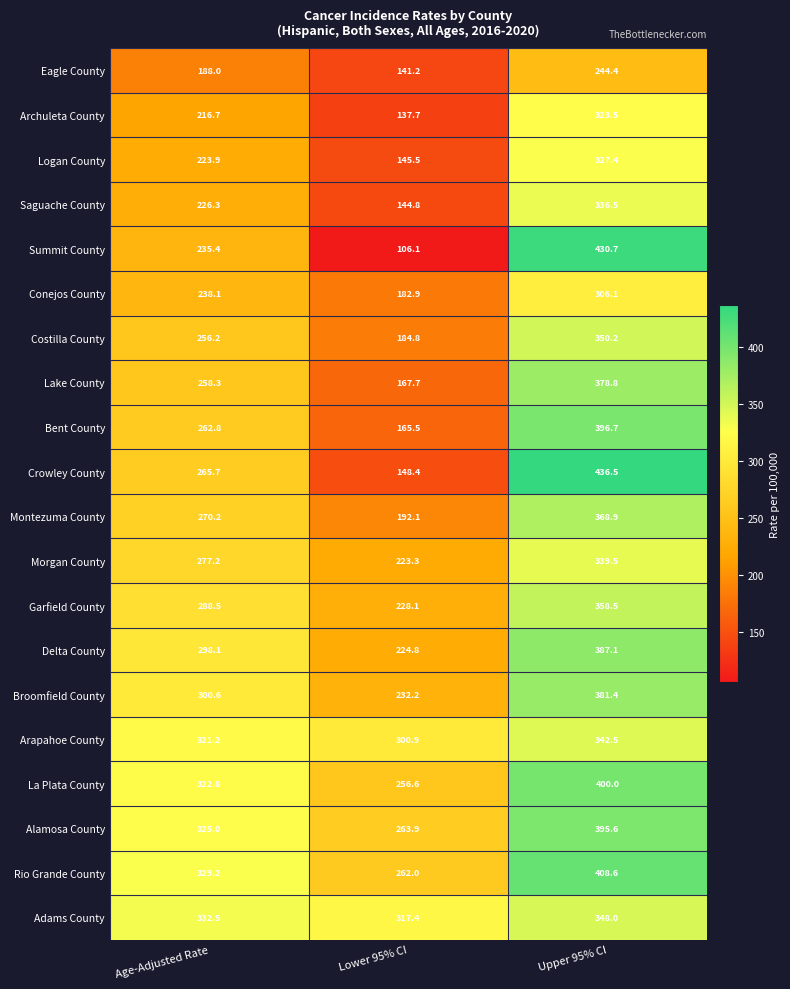

Which series has the largest total across all categories?

Rio Grande County